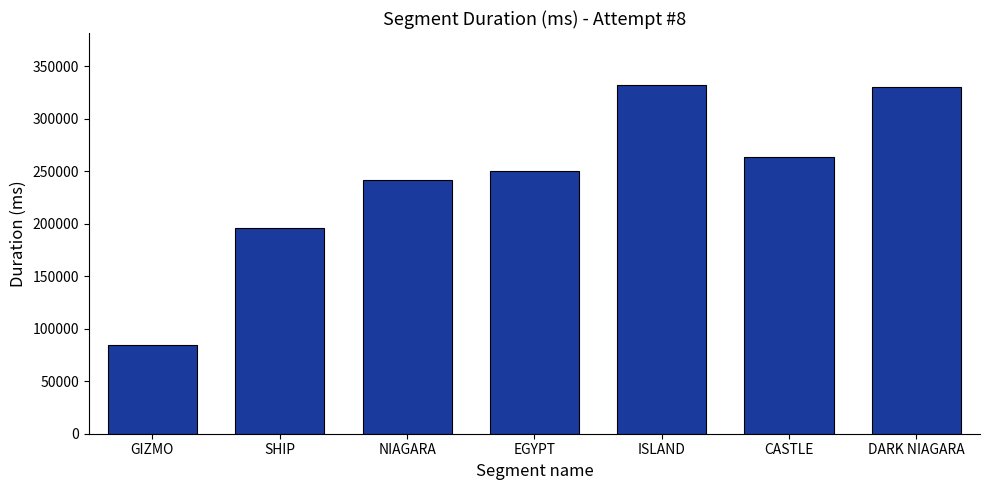

Reading right to left, list all the values displayed in this chart.

330385	263521	331950	250398	241440	195707	84613